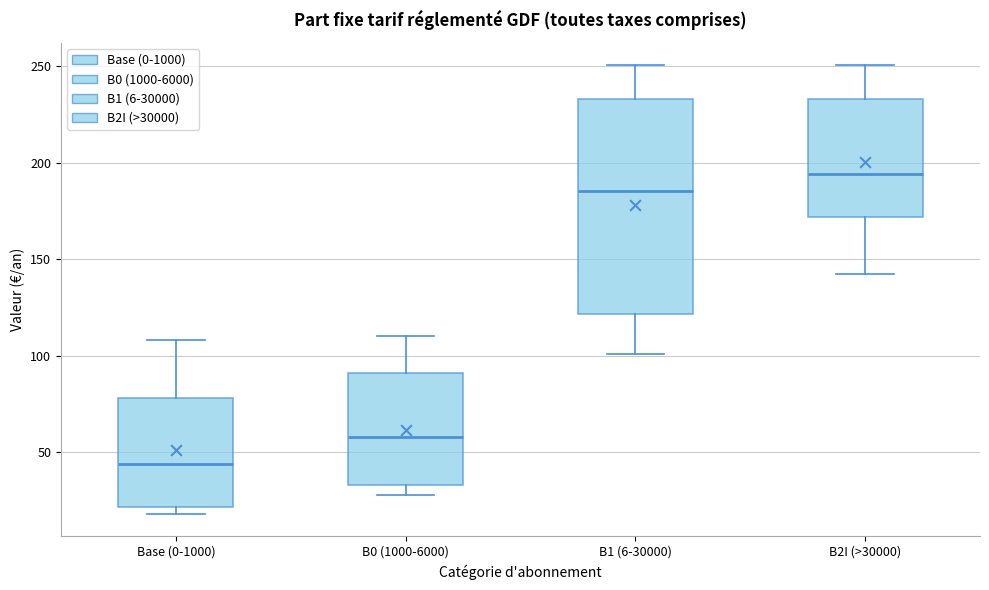

Which box has the lowest median line?

Base (0-1000)